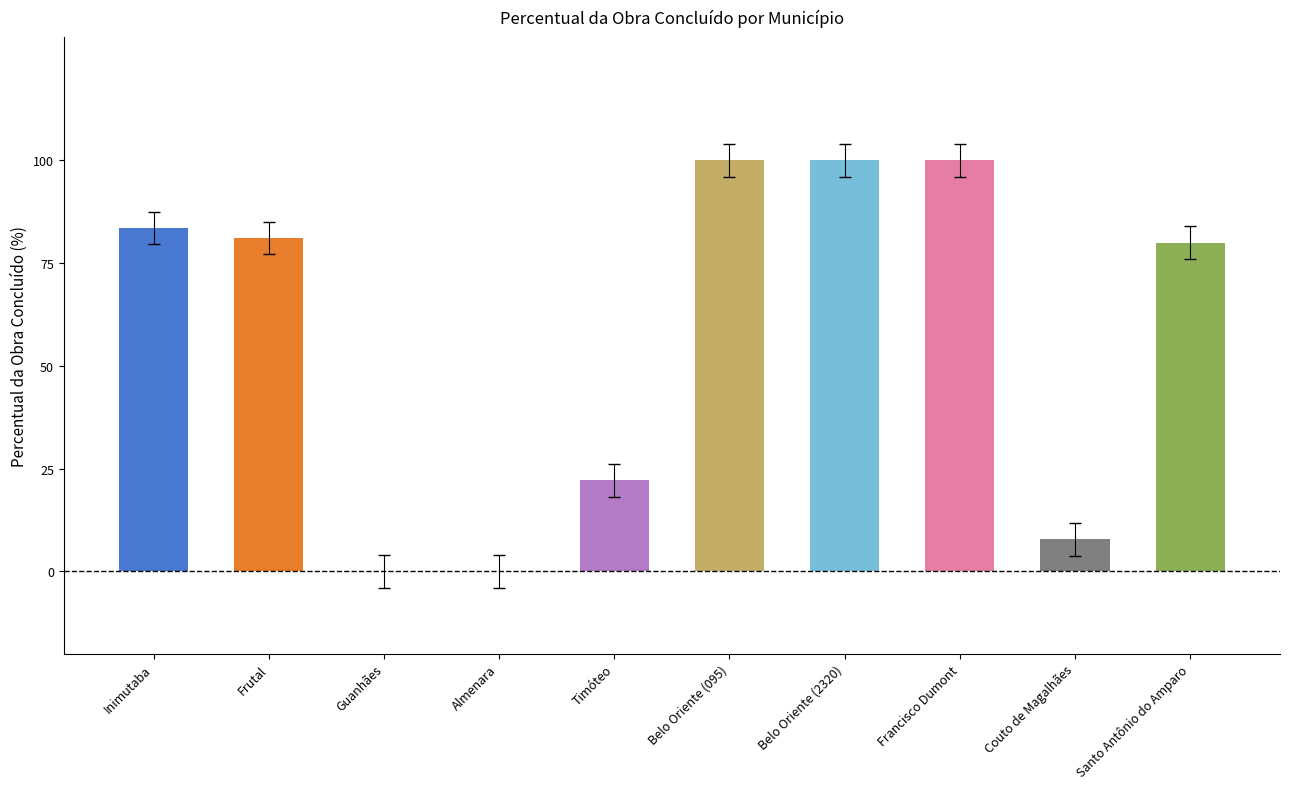

Which has a higher value, Timóteo or Belo Oriente (095)?

Belo Oriente (095)